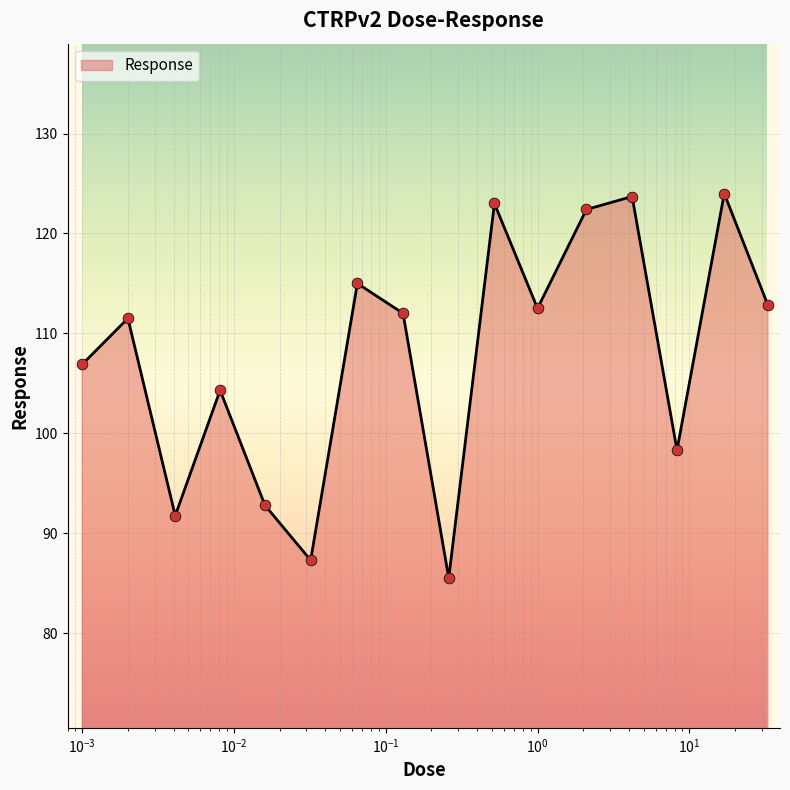

What is the minimum value shown in the chart?

85.5